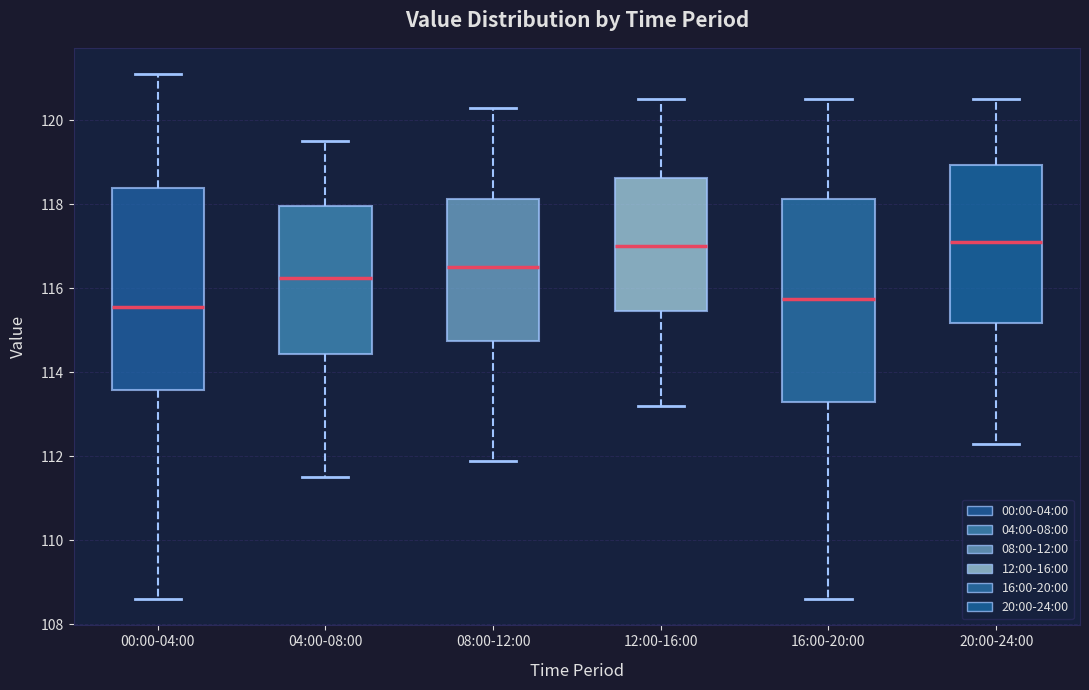

Reading left to right, read every box against the y-axis: the position of its median line, the range the box covers, and the ends of its whiskers. The values are not printed on the chart, so give them approximately, as read against the axis.

00:00-04:00: median 115.6, box 113.6 to 118.4, whiskers 108.6 to 121.2
04:00-08:00: median 116.2, box 114.4 to 118.0, whiskers 111.6 to 119.6
08:00-12:00: median 116.6, box 114.8 to 118.2, whiskers 112.0 to 120.4
12:00-16:00: median 117.0, box 115.4 to 118.6, whiskers 113.2 to 120.6
16:00-20:00: median 115.8, box 113.4 to 118.2, whiskers 108.6 to 120.6
20:00-24:00: median 117.2, box 115.2 to 119.0, whiskers 112.4 to 120.6